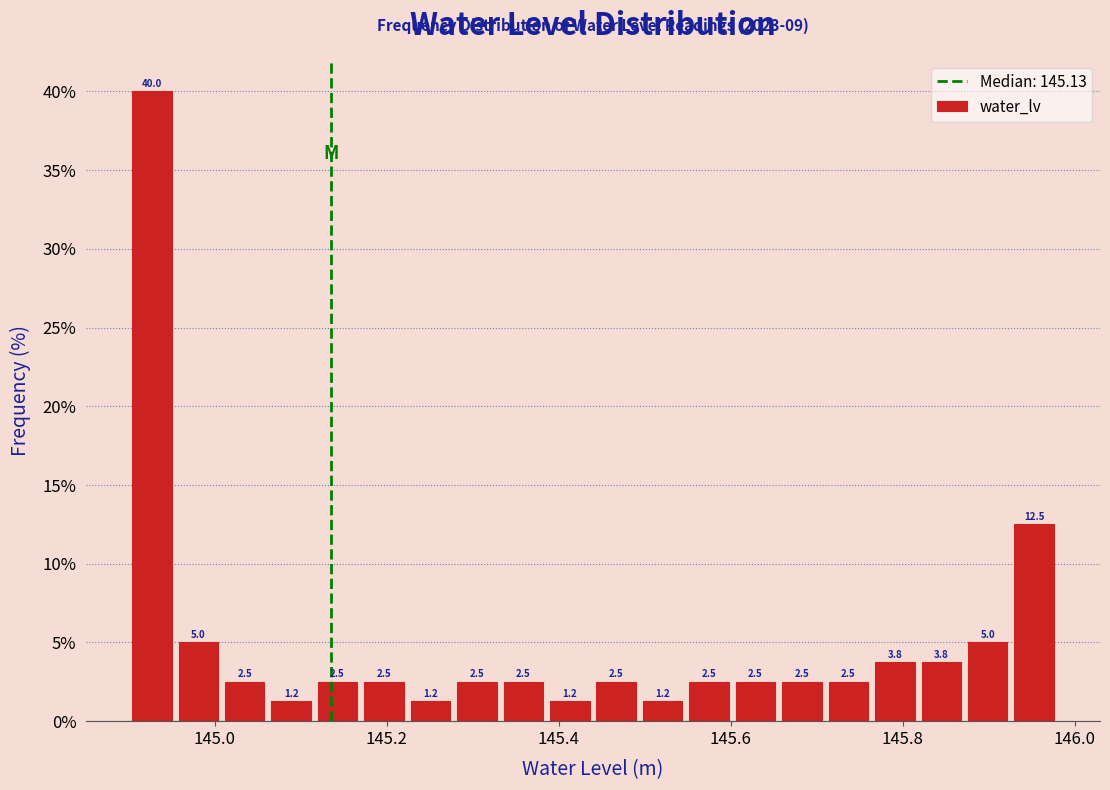

Read against the x-axis, roughly where is the centre of the tallest bar?

144.92